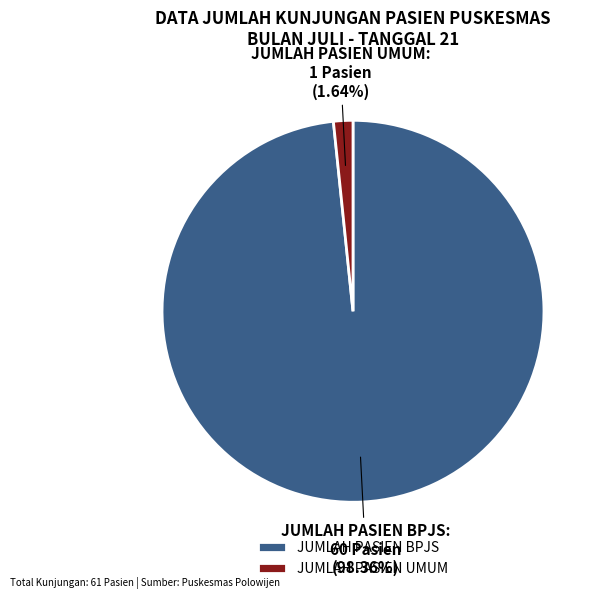

Between JUMLAH PASIEN BPJS and JUMLAH PASIEN UMUM, which is larger?

JUMLAH PASIEN BPJS